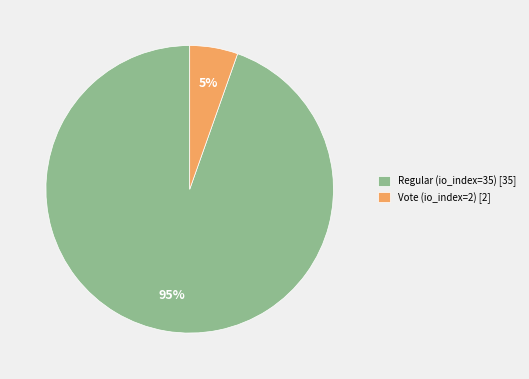

To the nearest percent, what is the average slice percentage?

50%